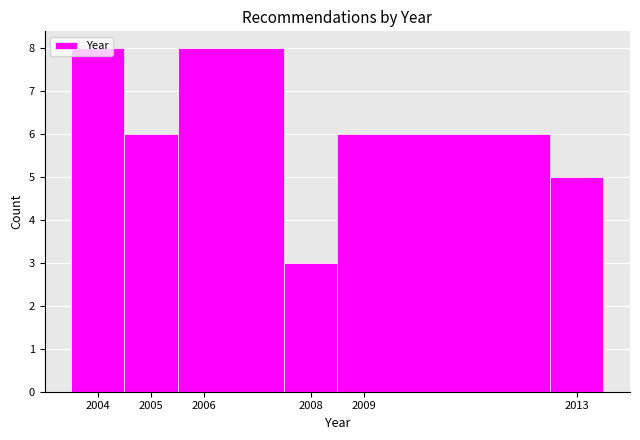

What is the height of the bar covering 2007.5 to 2008.5 on the x-axis? The values are not printed on the chart, so give them approximately, as read against the axis.

3